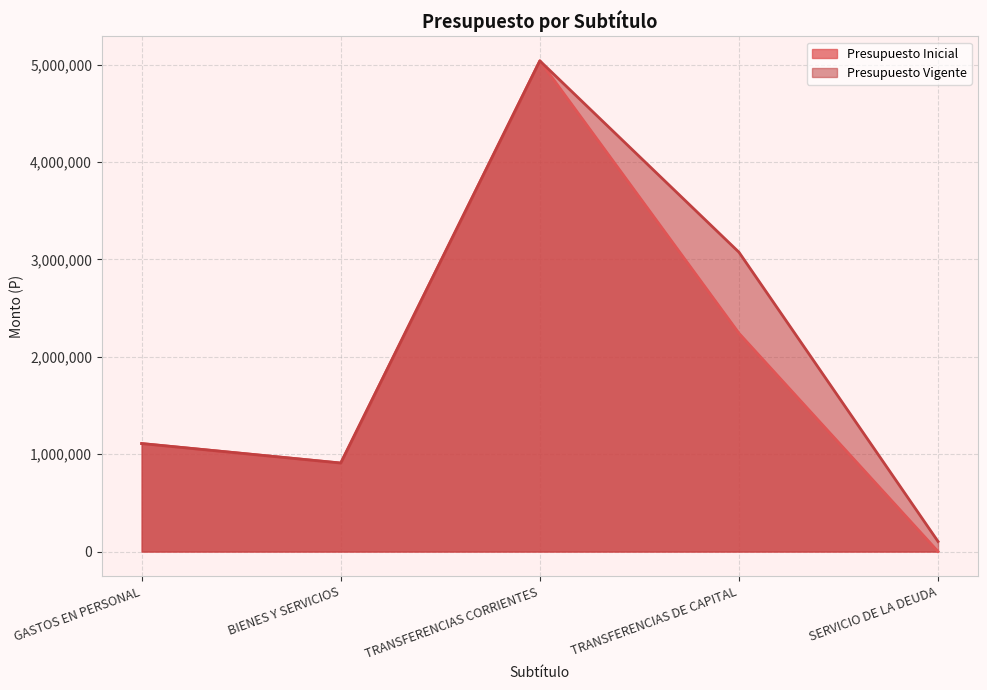

The value of Presupuesto Vigente at GASTOS EN PERSONAL is 1109008. True or false?

True